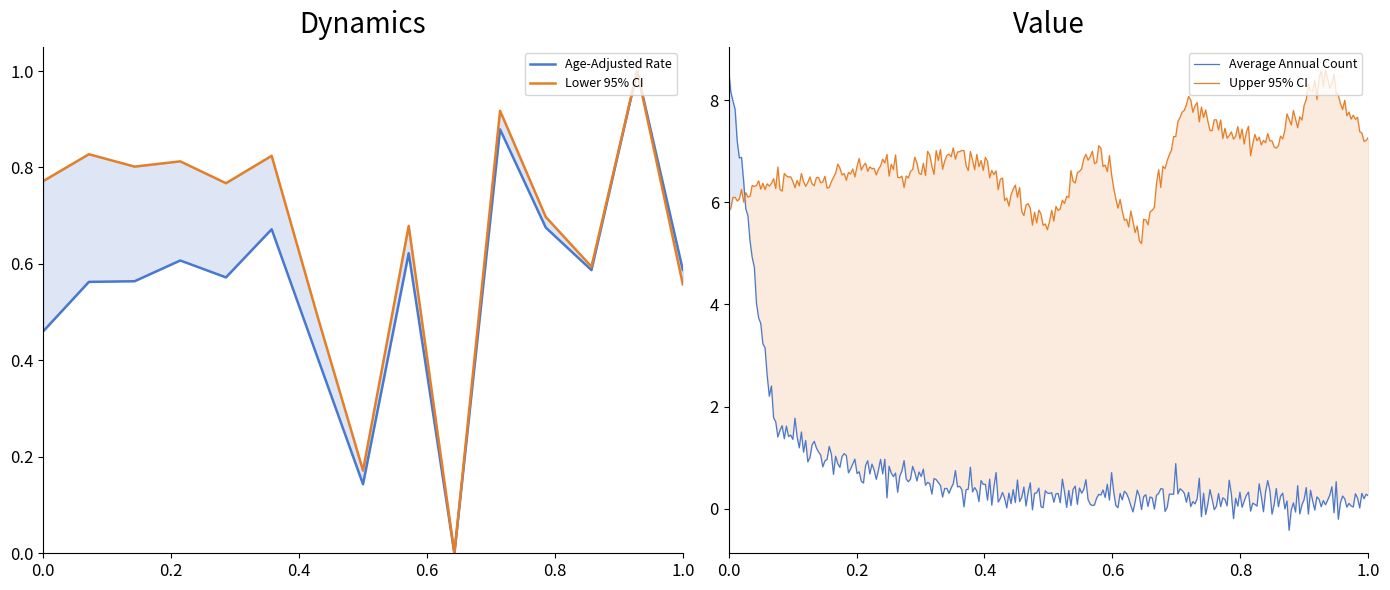

True or false: Age-Adjusted Rate has more than 1 interior local peaks.

True